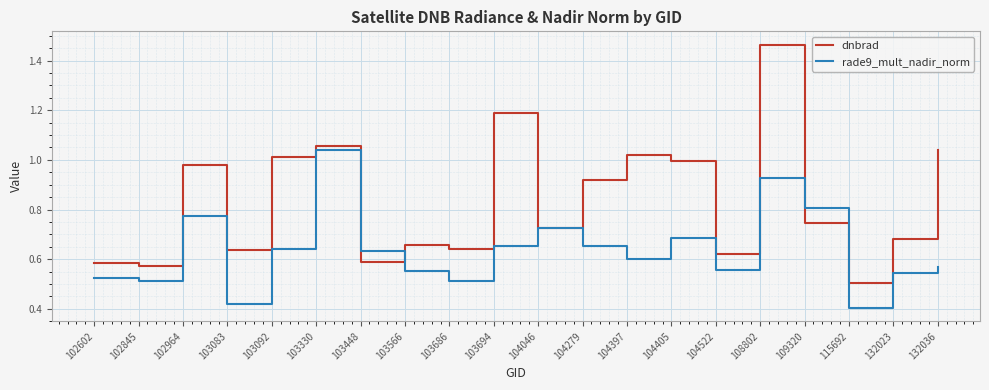

What is the sum of all rade9_mult_nadir_norm values?

12.7